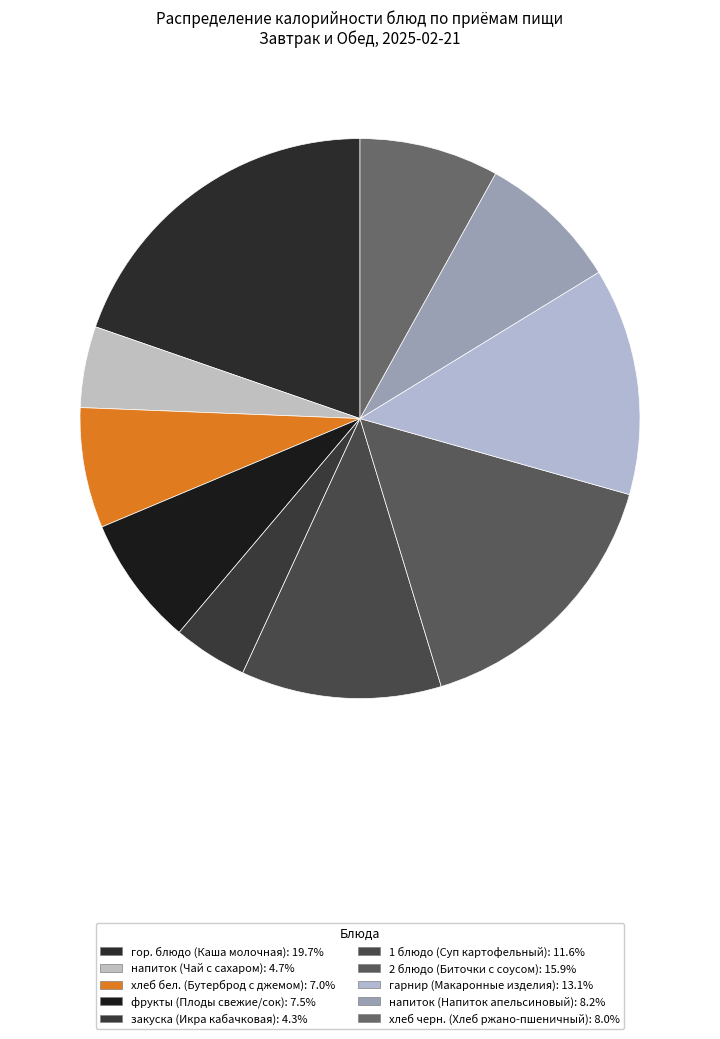

Approximately how many times larger is the value at хлеб бел. (Бутерброд с джемом) compared to напиток (Напиток апельсиновый)?

0.8